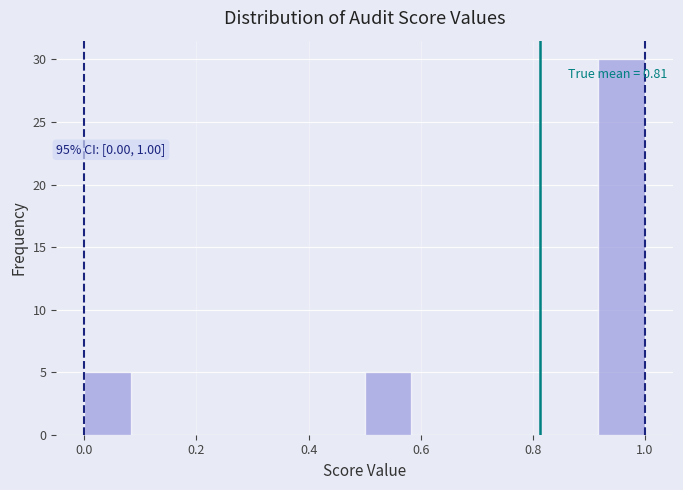

Over which range of the x-axis is the bar tallest?

0.92 to 1.00